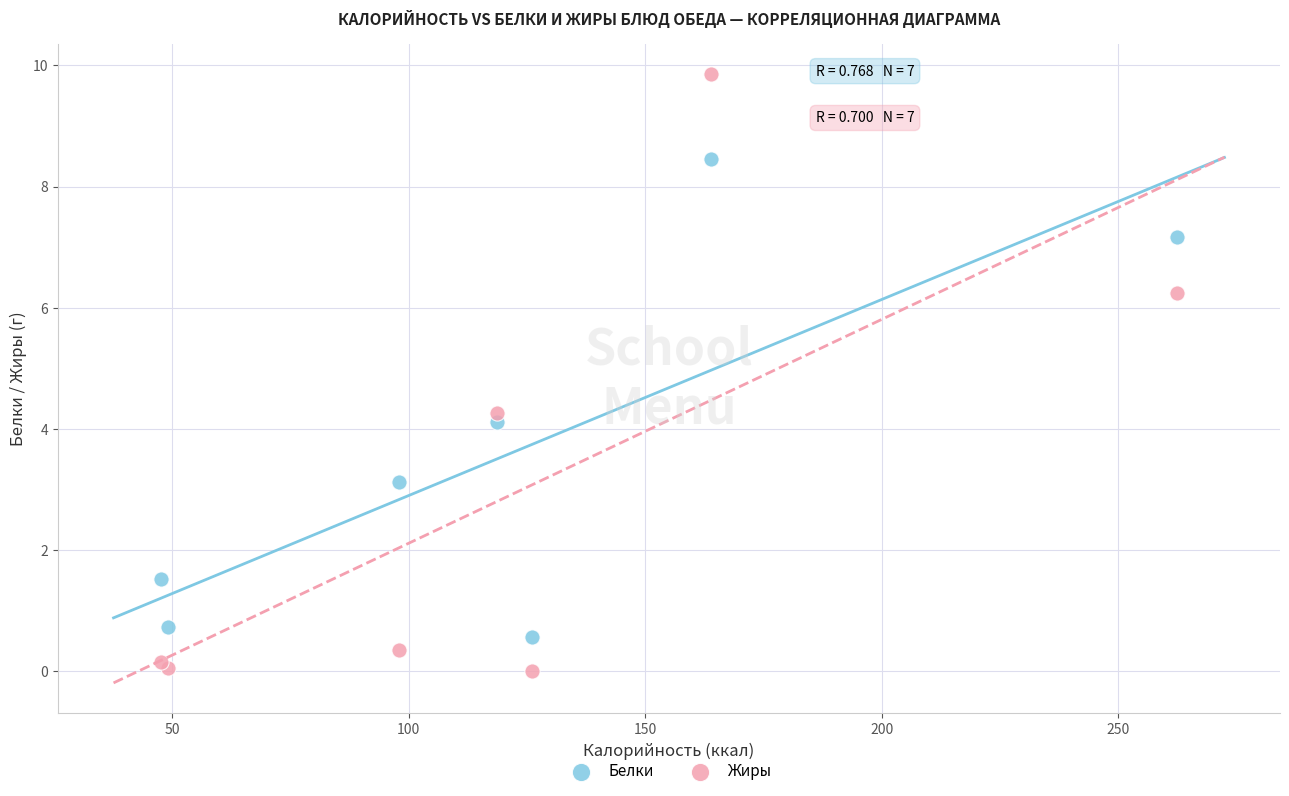

Which series contains the highest Y value?

Жиры